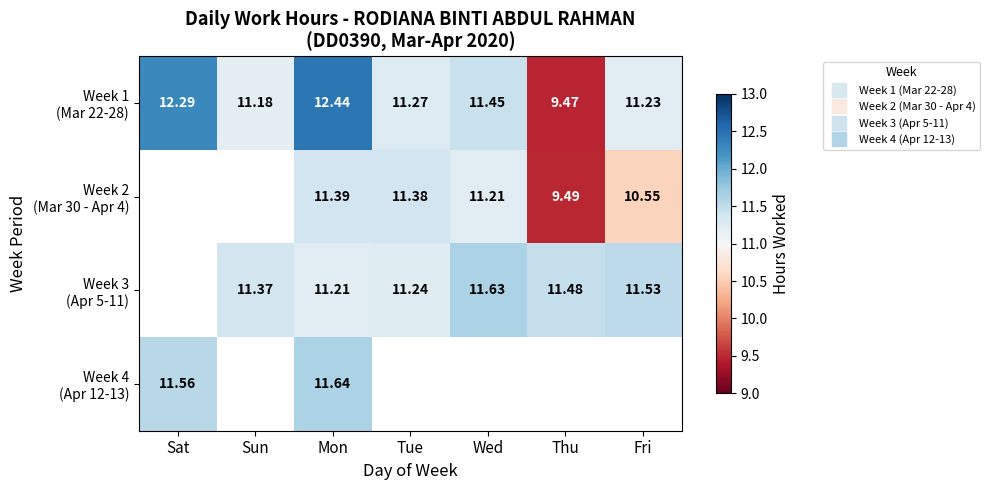

True or false: Week 4 (Apr 12-13) has a value of 11.6 at Sat.

True